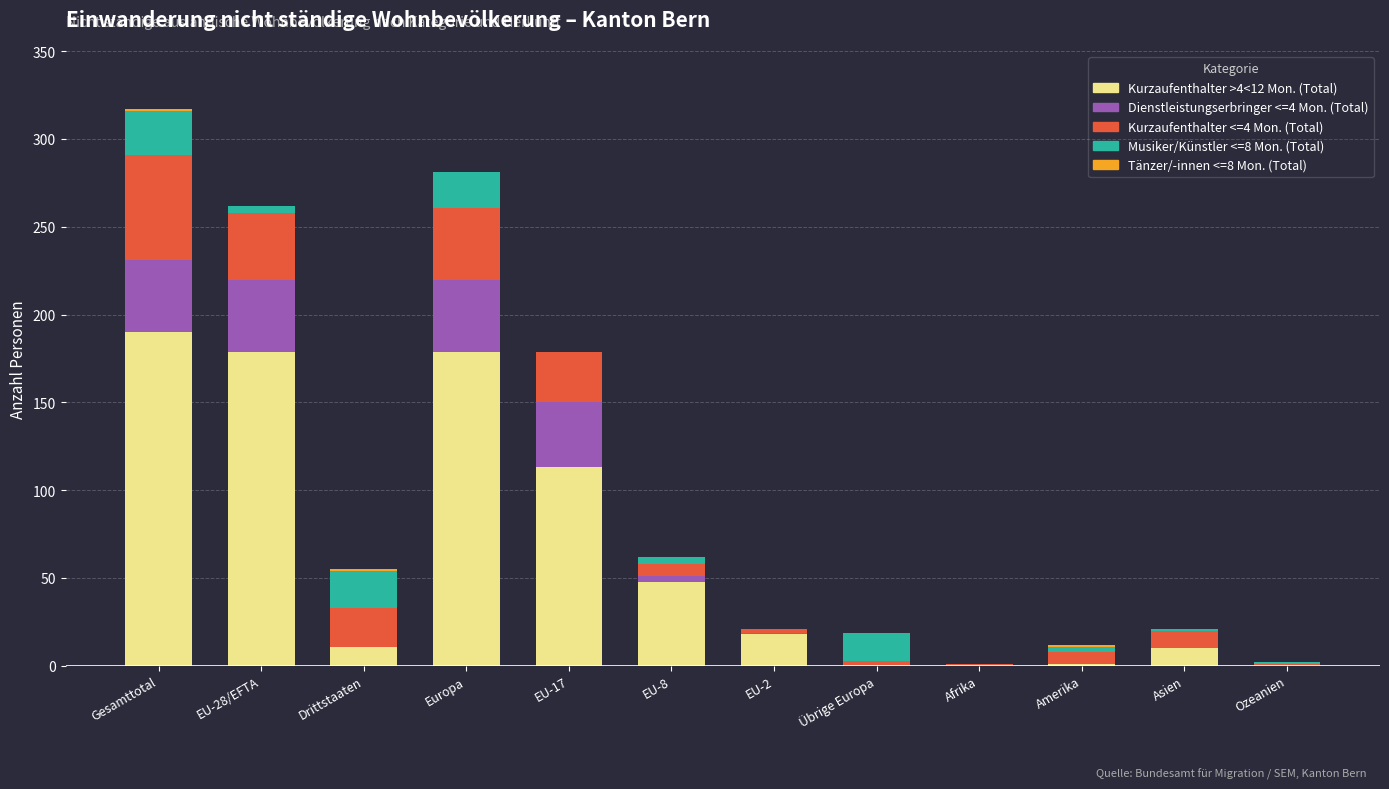

What is the total value across all series at Europa?

281